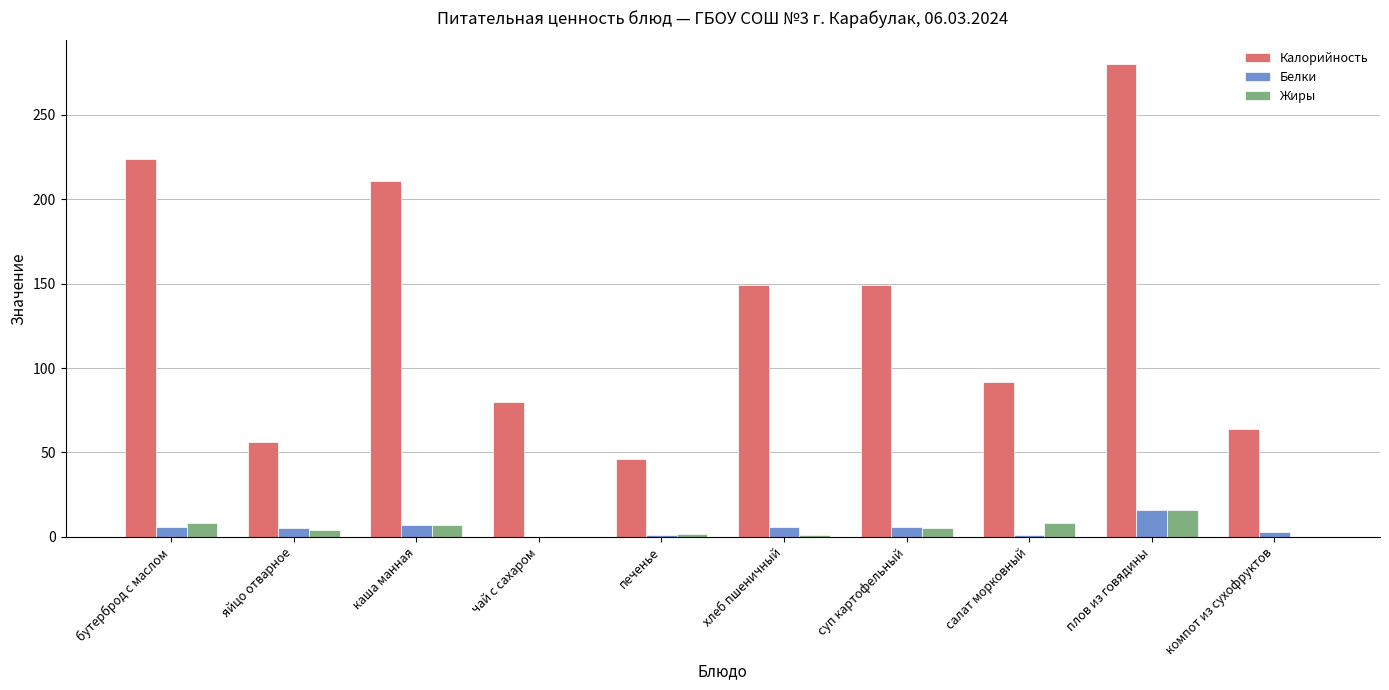

At which label is Белки closest to 8?

каша манная